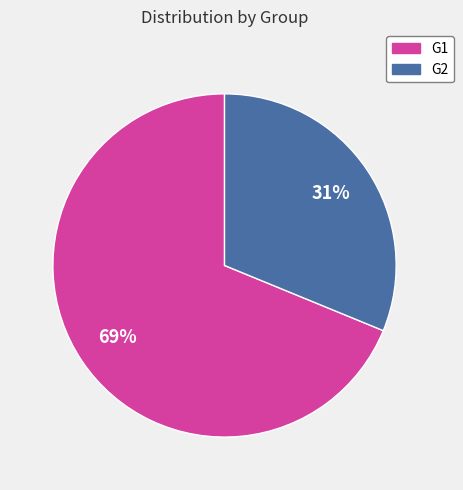

What percentage is the G2 slice, to the nearest percent?

31%